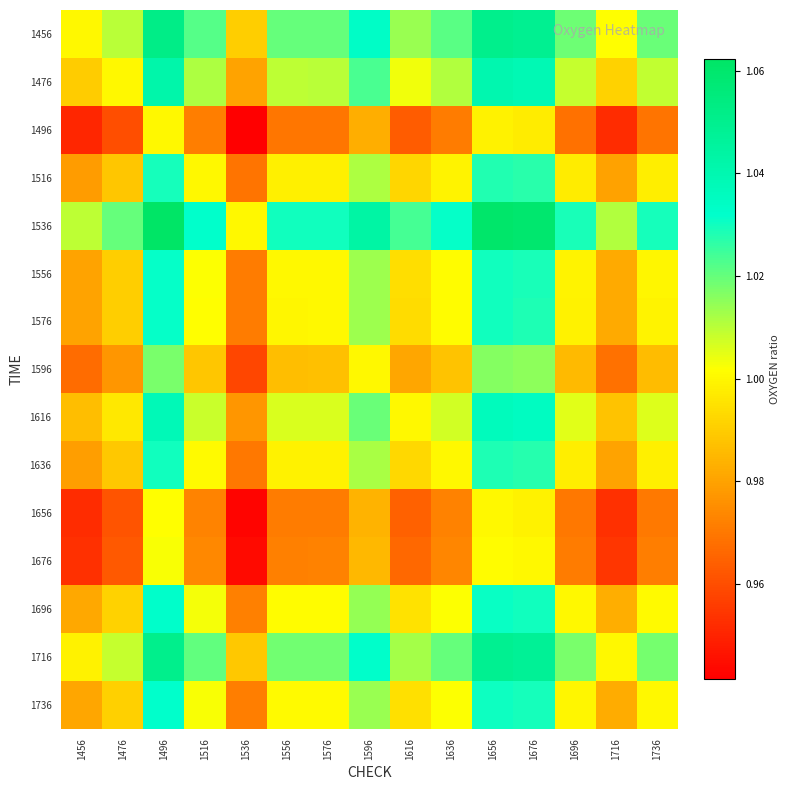

What is the total value across all series at 1496?

15.5